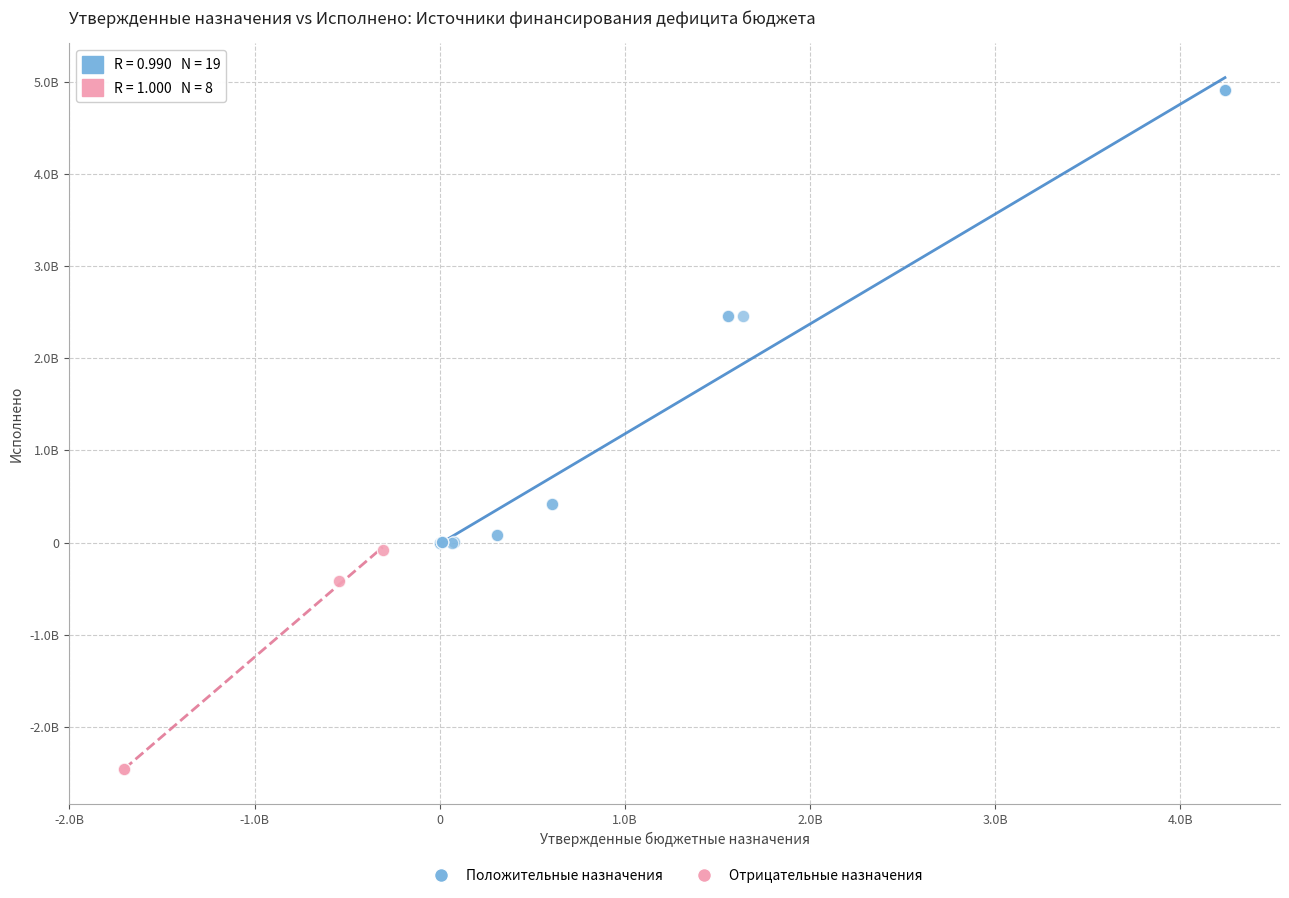

What are all the series names shown in the legend?

Положительные назначения, Отрицательные назначения